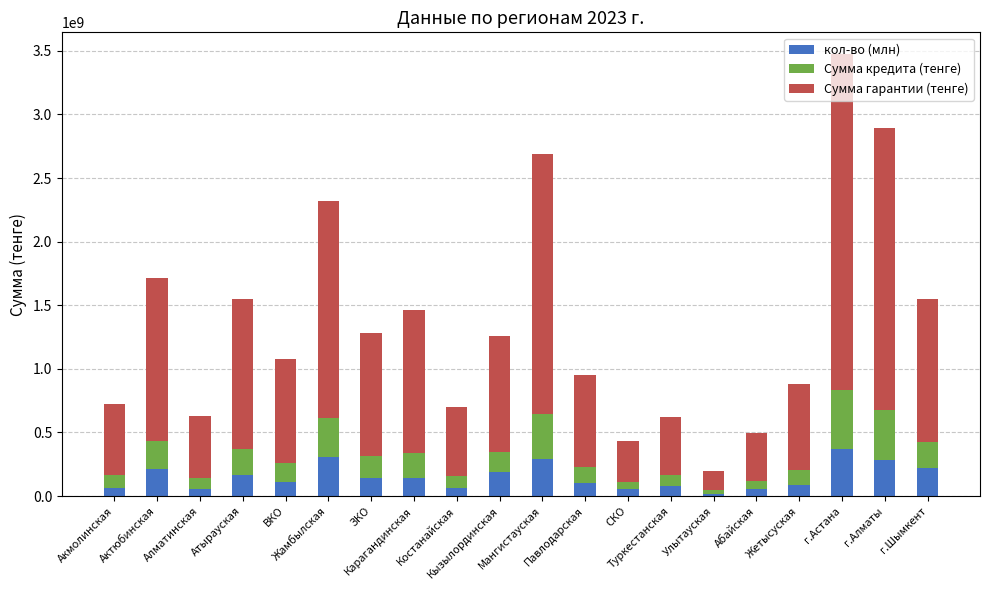

How many bars are there in total?

20